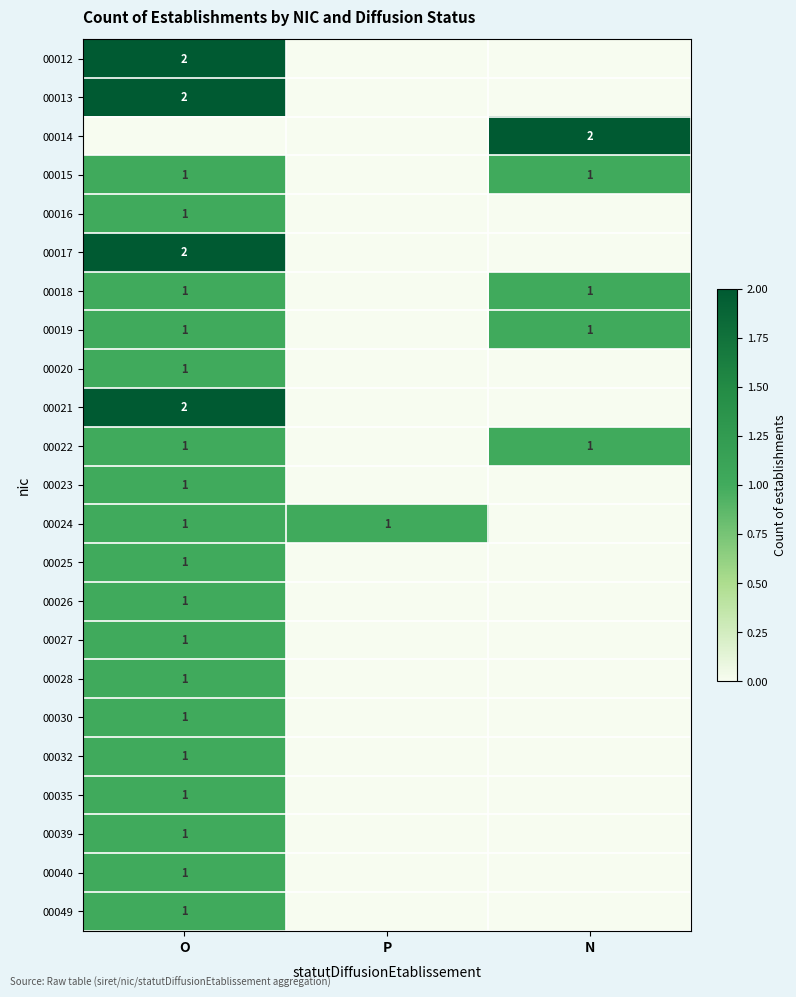

At which category does the chart reach its peak across all series?

O